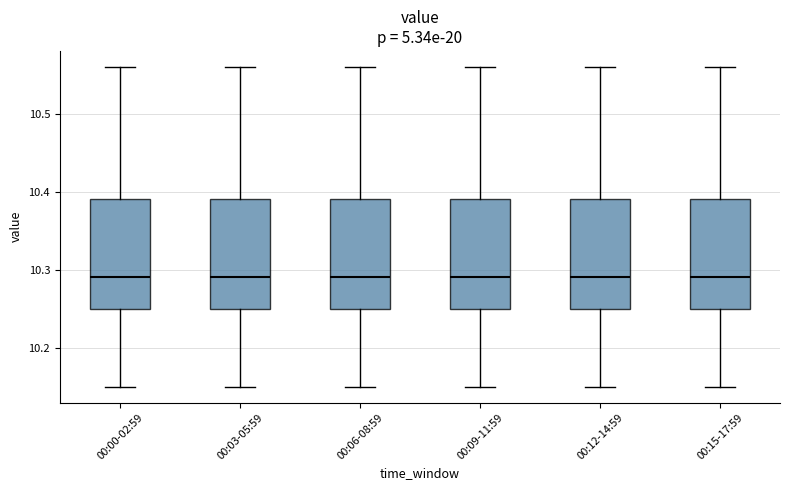

Reading left to right, read every box against the y-axis: the position of its median line, the range the box covers, and the ends of its whiskers. The values are not printed on the chart, so give them approximately, as read against the axis.

00:00-02:59: median 10.29, box 10.25 to 10.39, whiskers 10.15 to 10.56
00:03-05:59: median 10.29, box 10.25 to 10.39, whiskers 10.15 to 10.56
00:06-08:59: median 10.29, box 10.25 to 10.39, whiskers 10.15 to 10.56
00:09-11:59: median 10.29, box 10.25 to 10.39, whiskers 10.15 to 10.56
00:12-14:59: median 10.29, box 10.25 to 10.39, whiskers 10.15 to 10.56
00:15-17:59: median 10.29, box 10.25 to 10.39, whiskers 10.15 to 10.56